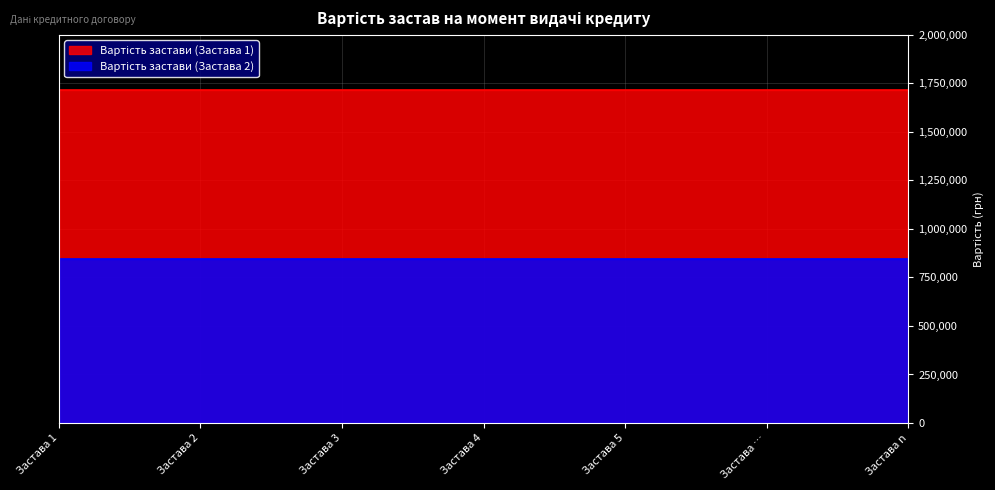

The value of Вартість застави (Застава 1) at Застава 4 is 1717000. True or false?

True